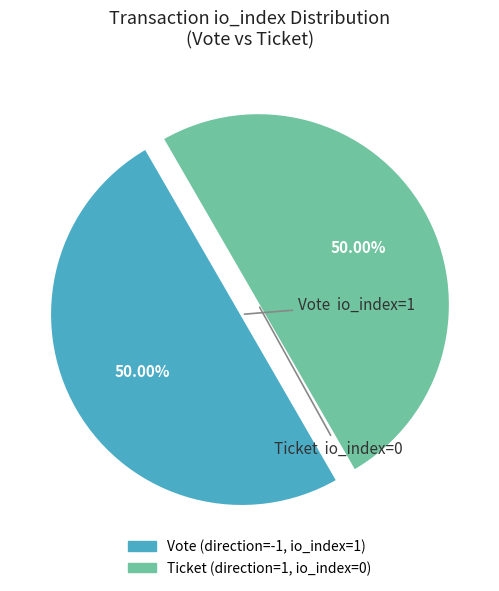

Which category has the smallest portion of the pie?

Ticket (io_index=0)